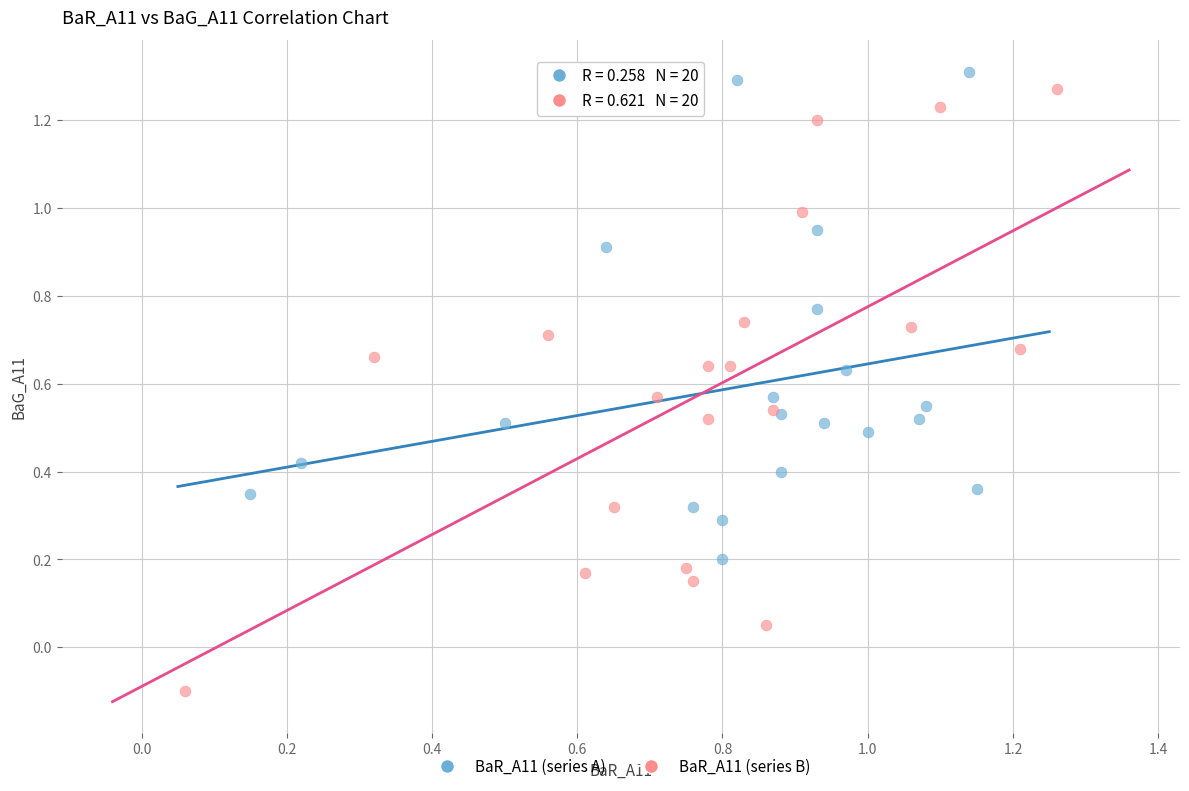

What are all the series names shown in the legend?

BaR_A11 (series A), BaR_A11 (series B)